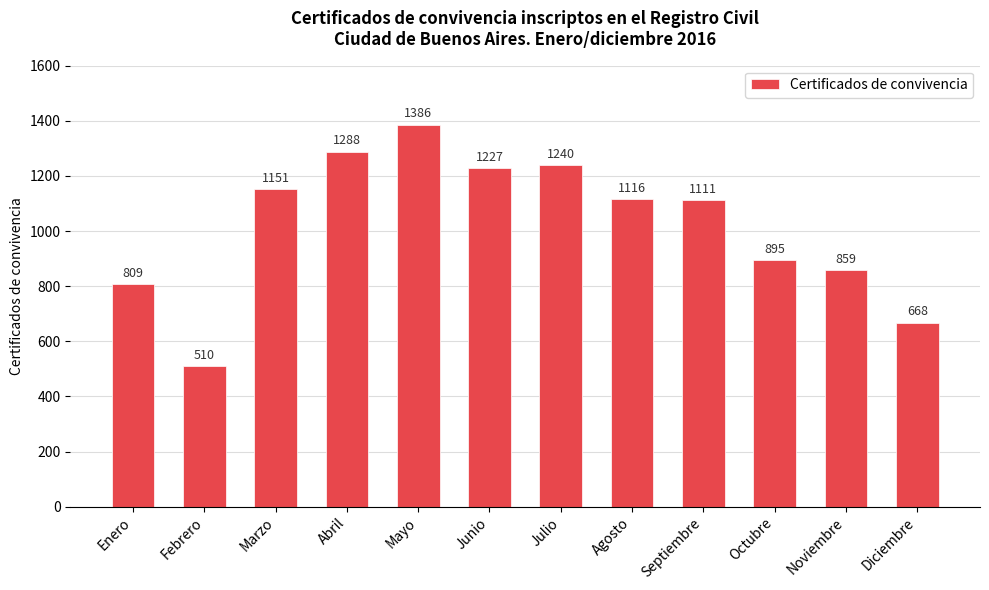

What position from the left is Junio?

6